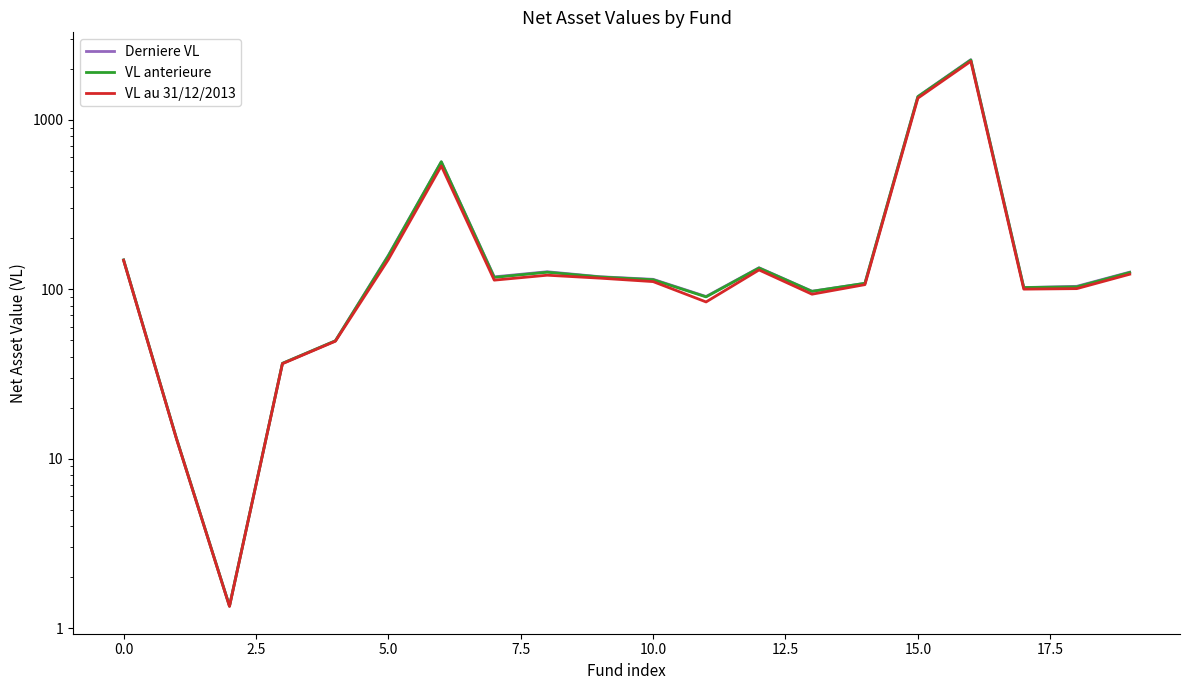

Rank the series by their maximum value, from lowest to highest.

VL au 31/12/2013, VL anterieure, Derniere VL